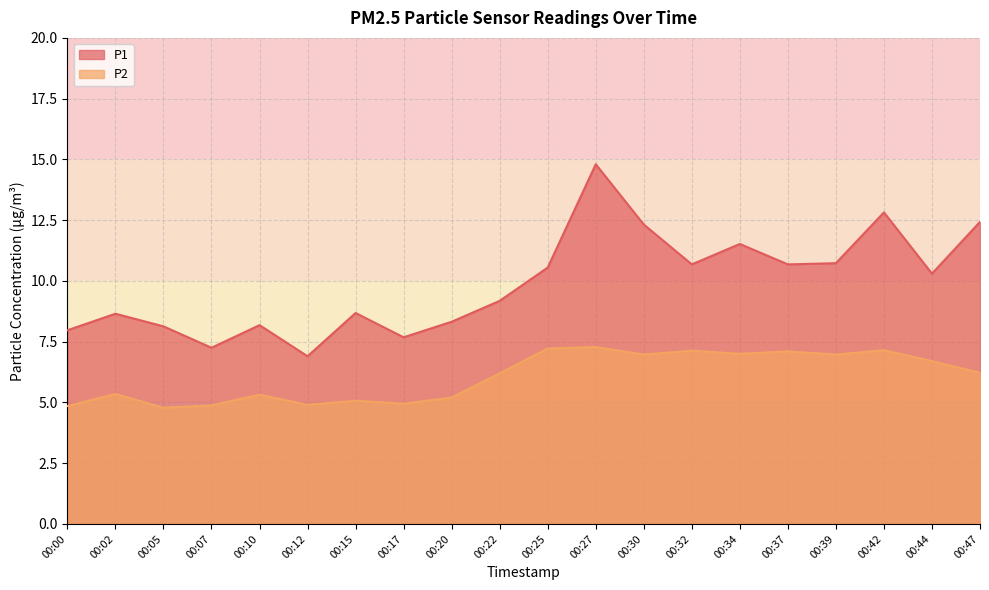

True or false: P1 has more than 2 points higher than both neighbors.

True